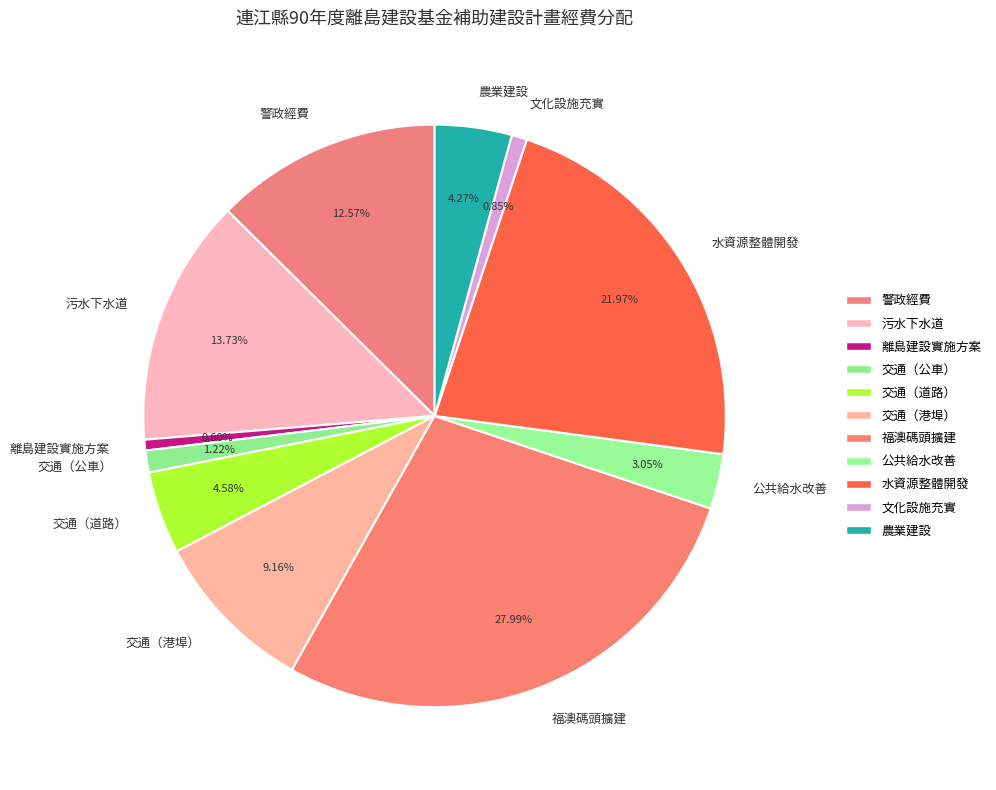

How many segments does this pie chart have?

11